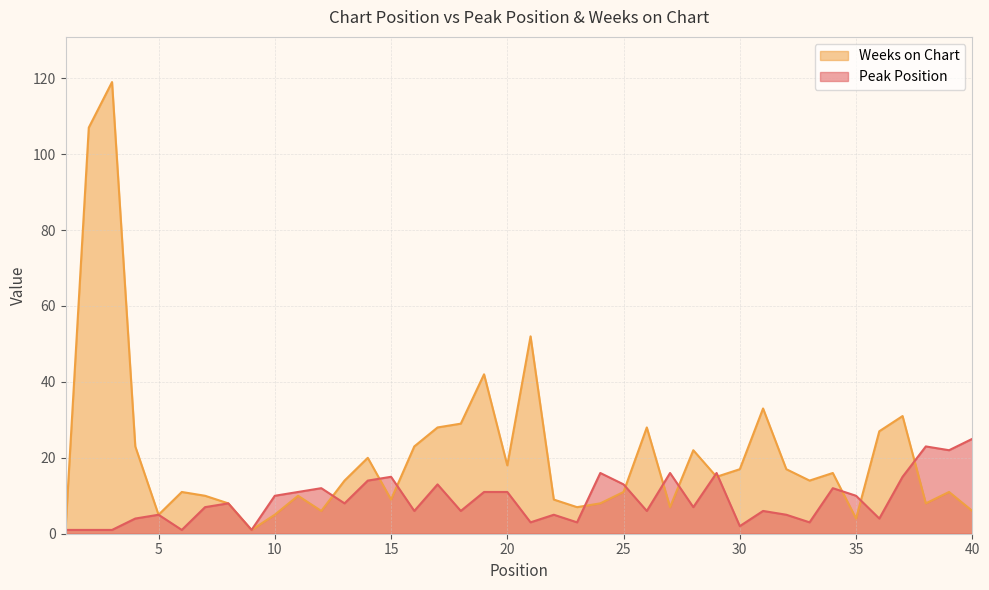

Which category has the highest value in the Weeks on Chart series?

3